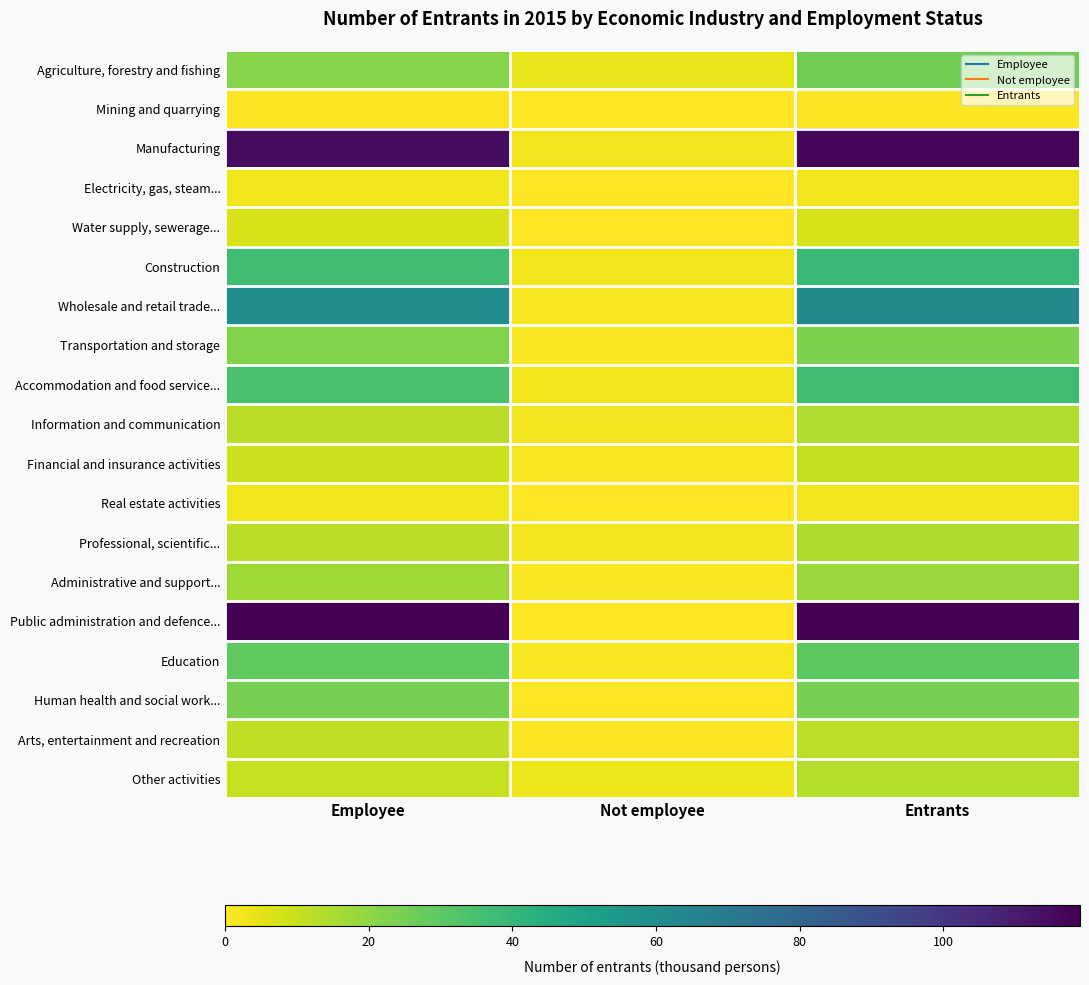

At which category does the chart reach its peak across all series?

Employee